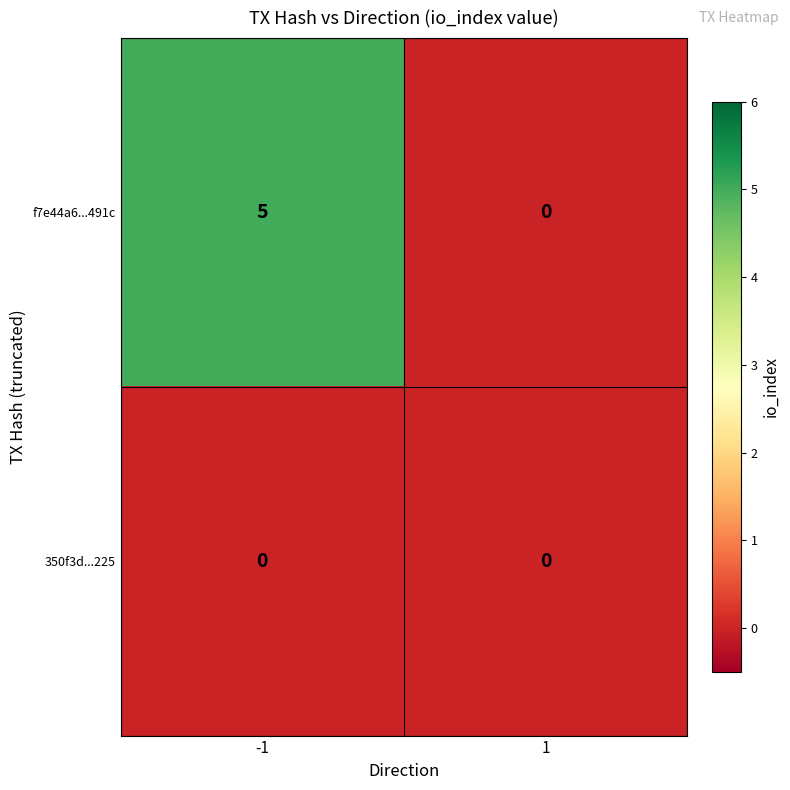

What is the maximum value for f7e44a6...491c?

5